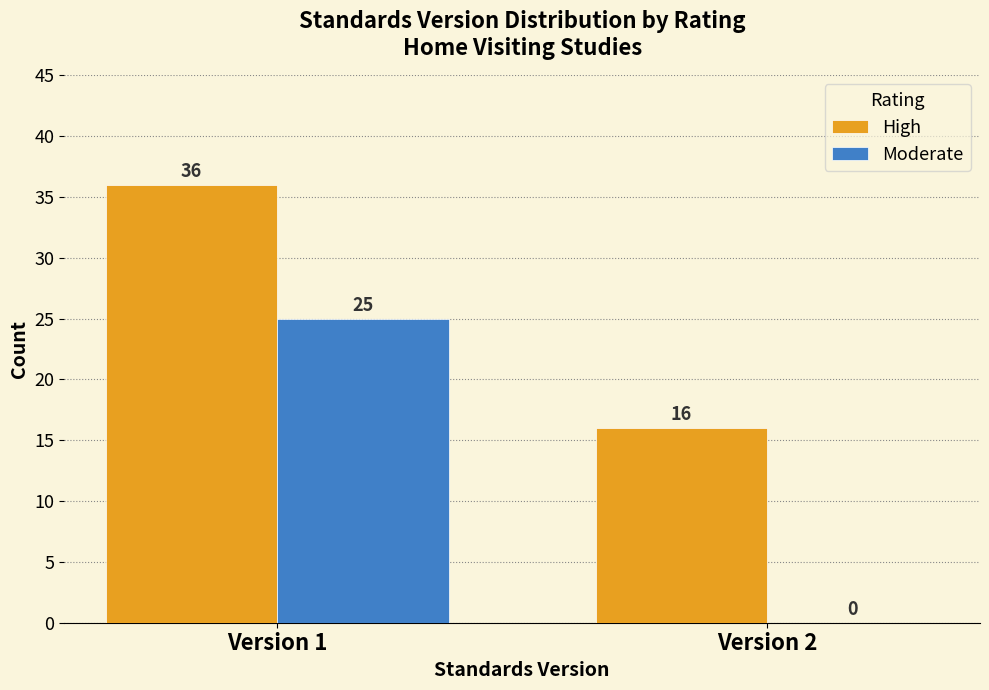

Reading left to right, what are all the values shown in this chart?

High: Version 1=36	Version 2=16
Moderate: Version 1=25	Version 2=0